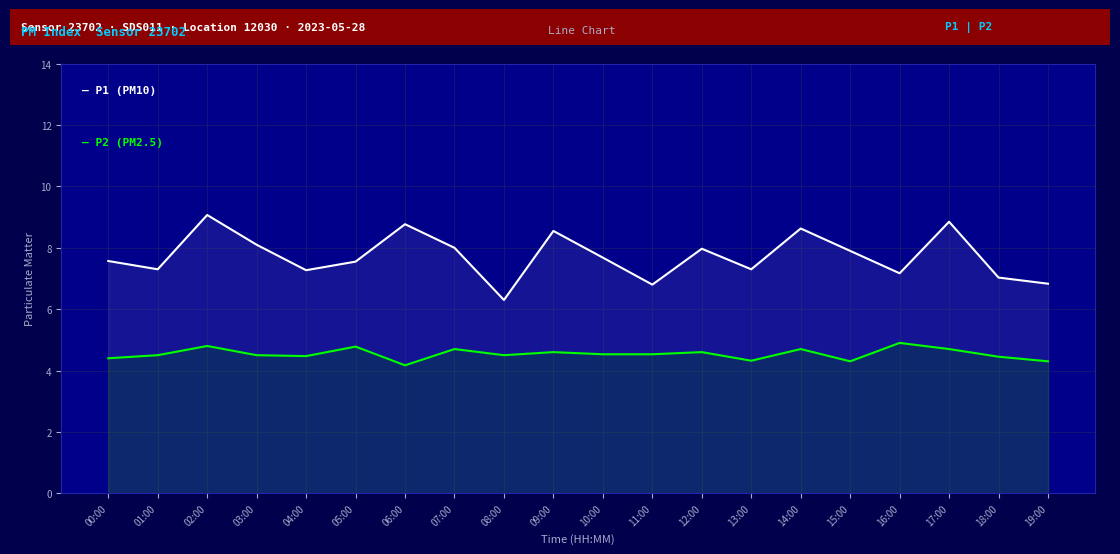

Rank the series by their average value, from lowest to highest.

P2 (PM2.5), P1 (PM10)